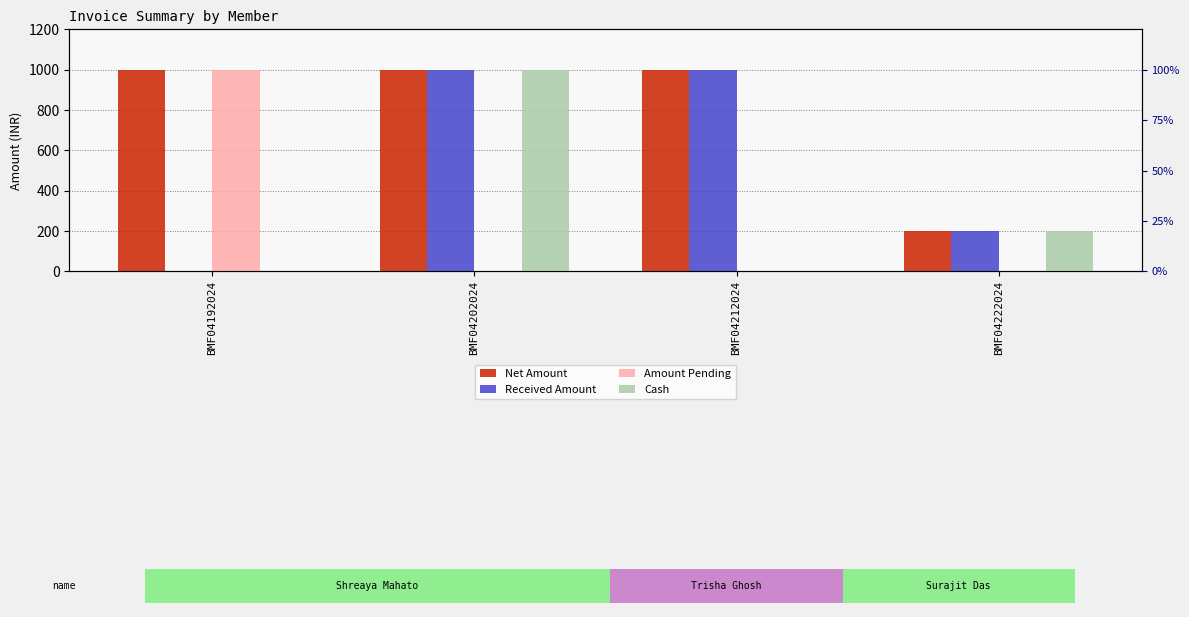

What is the total value across all series at BMF04212024?

2000